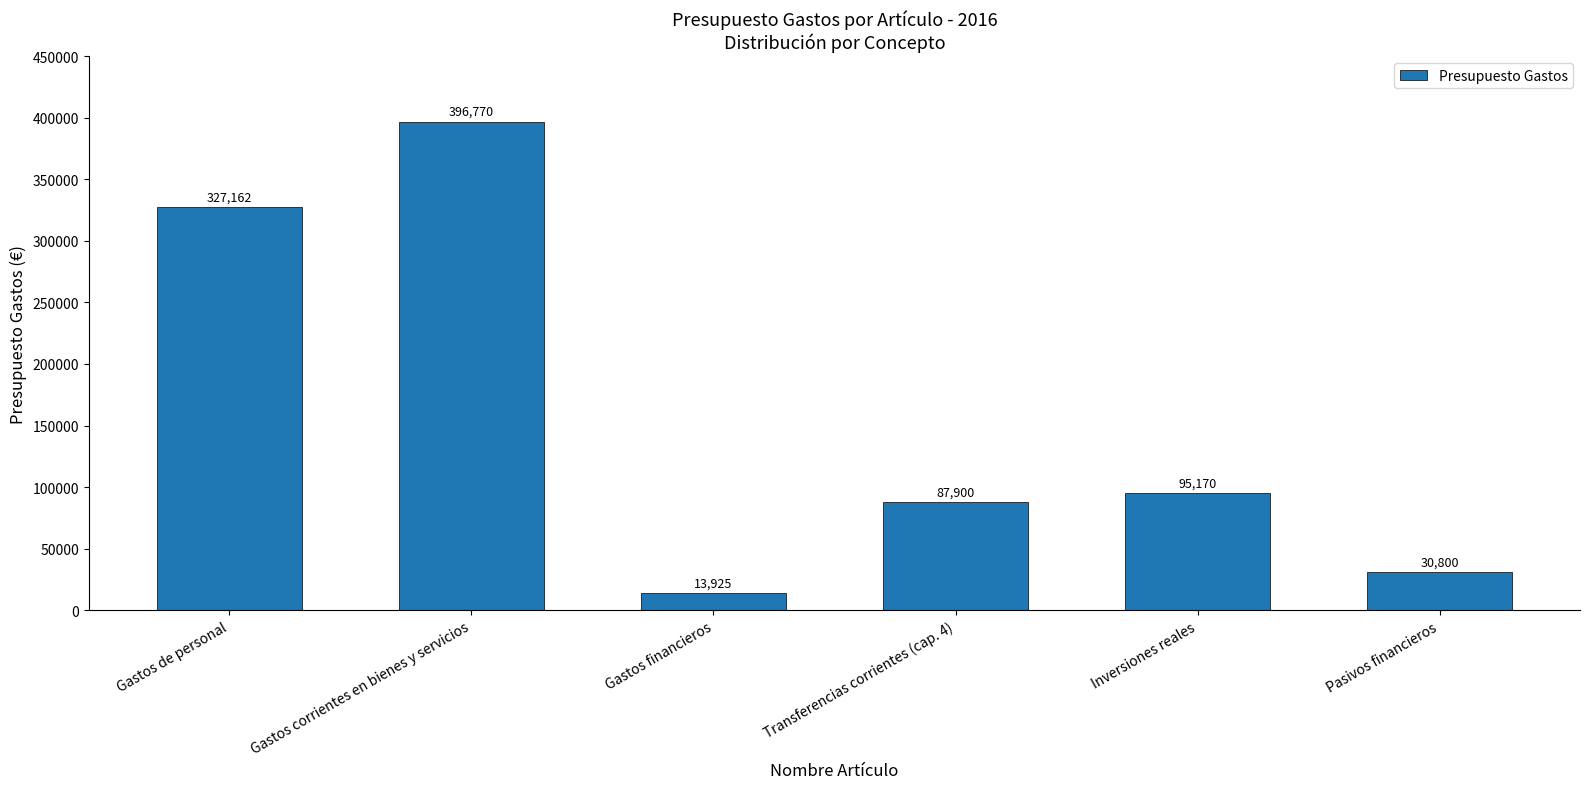

How many data points does each series have?

6